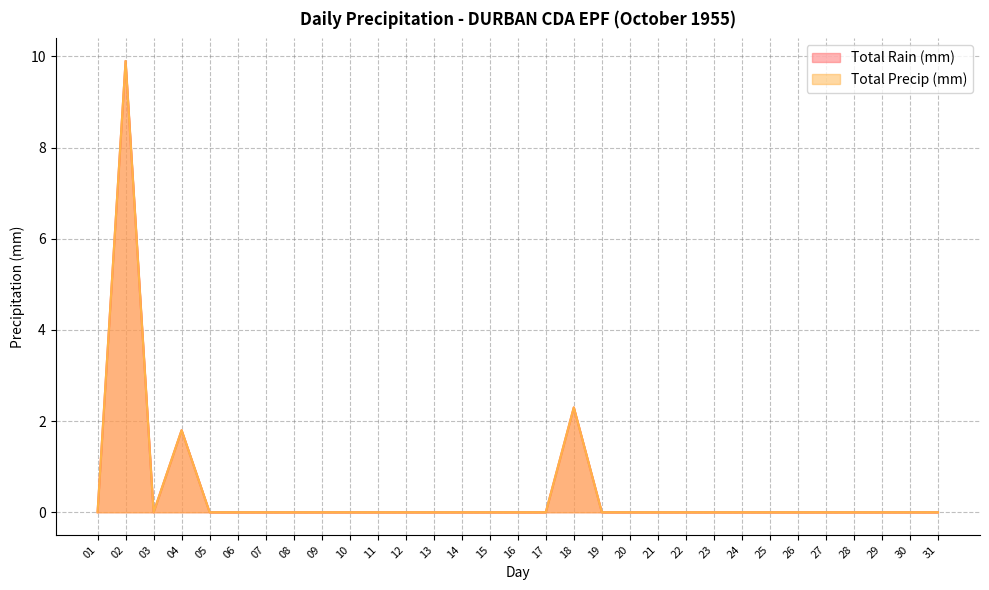

The value of Total Precip (mm) at 28 is -5.4. True or false?

False